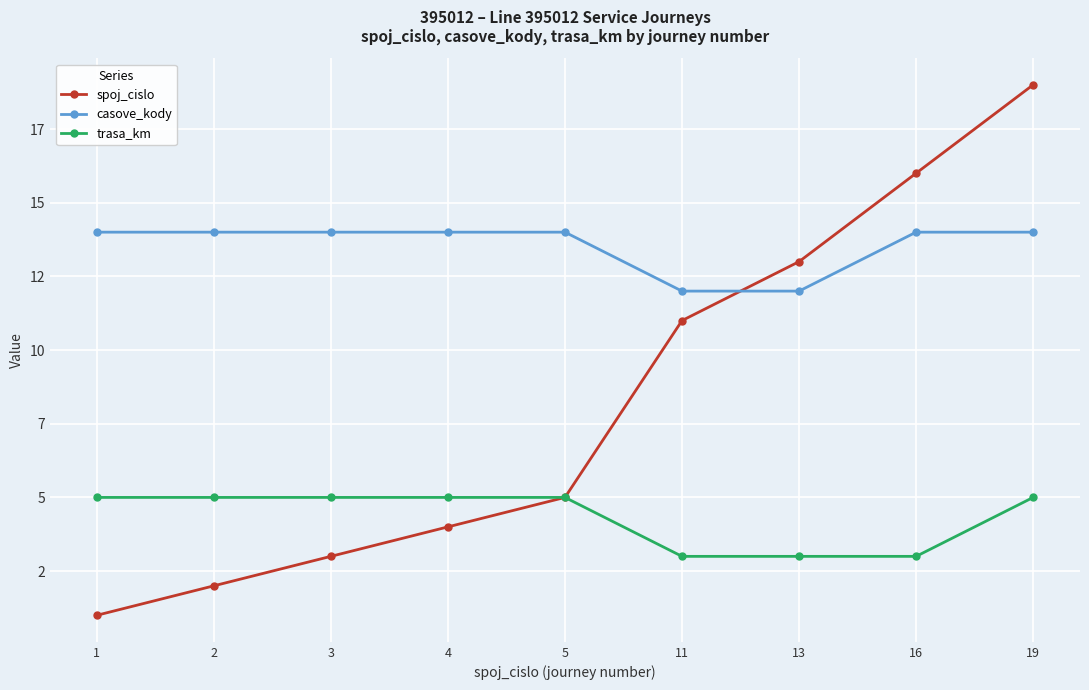

Does the chart have visible grid lines?

Yes